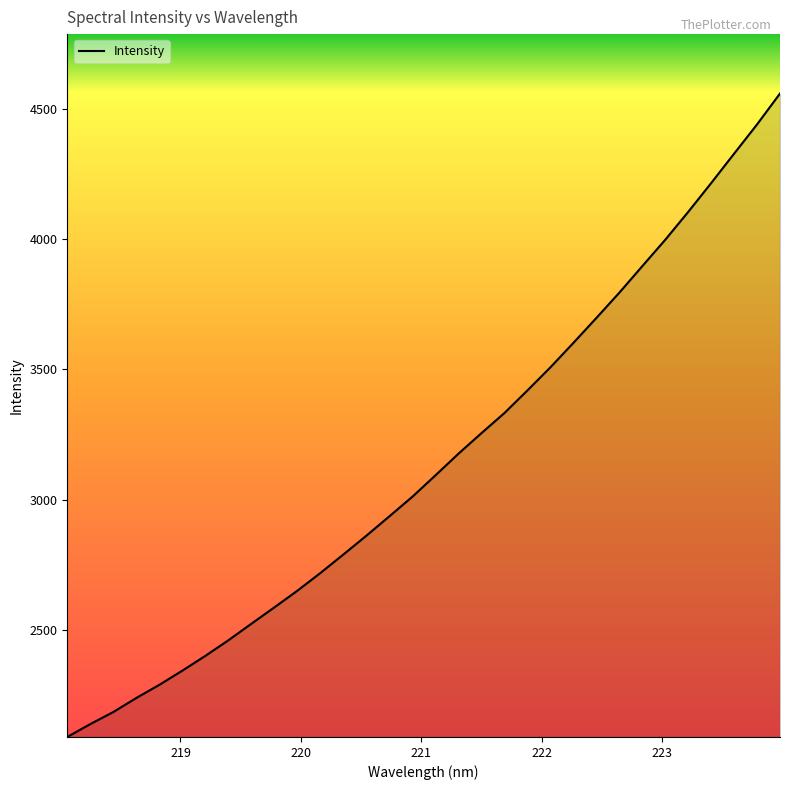

What is the maximum value shown in the chart?

4558.5